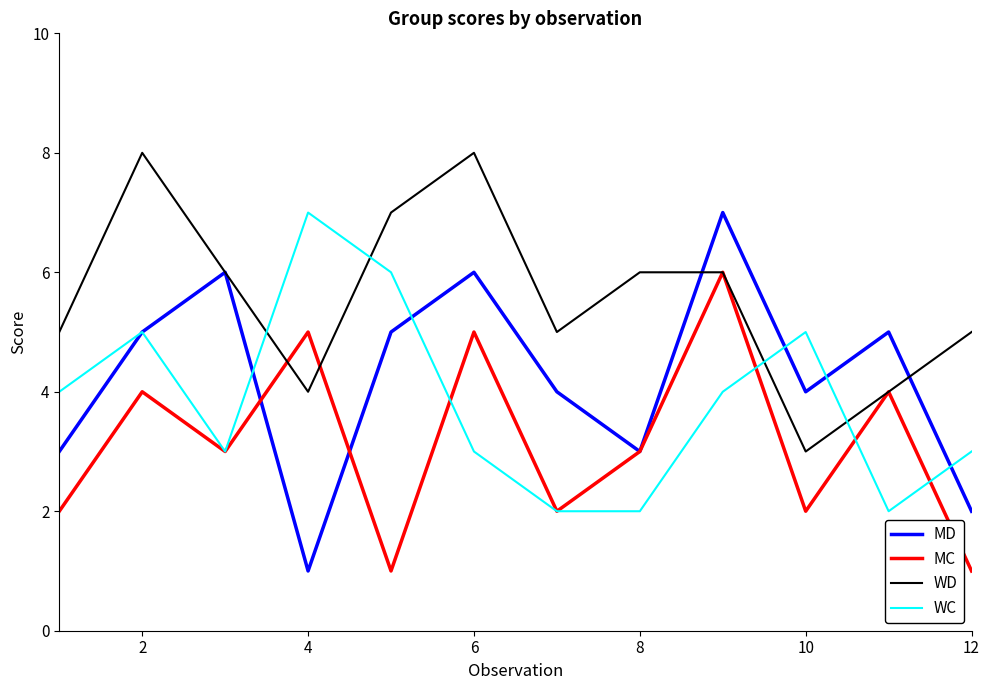

How many intersections are there between WD and WC?

4